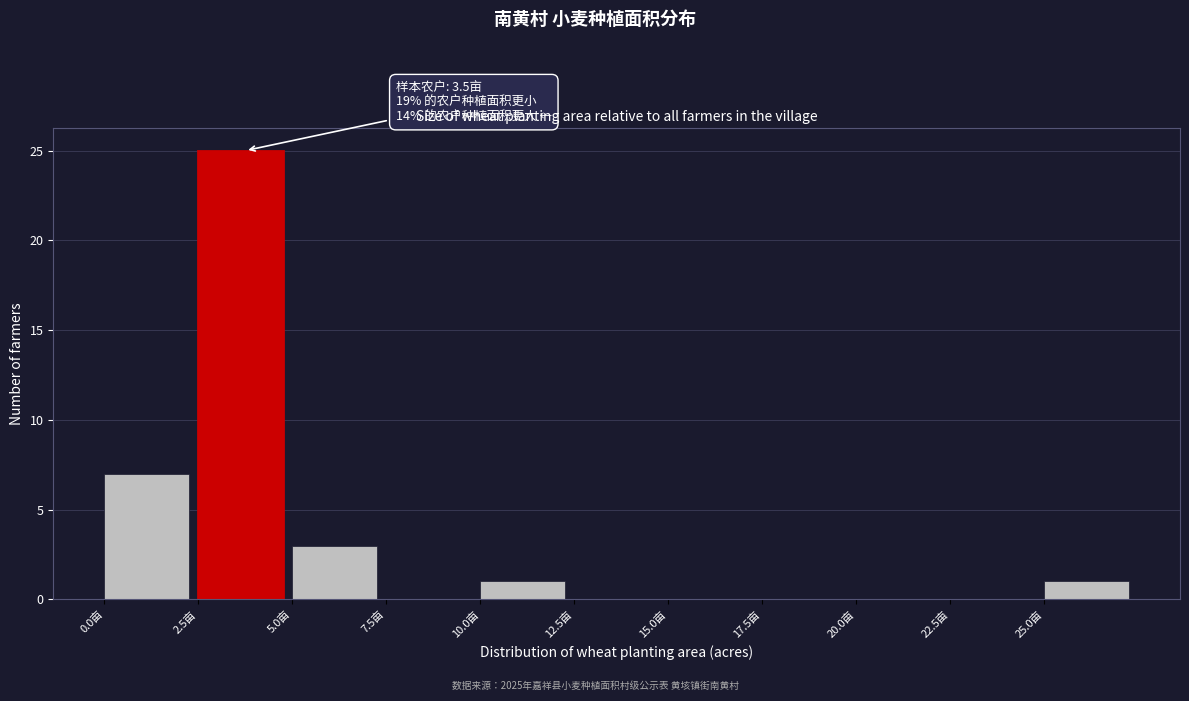

Which range on the x-axis has the tallest bar?

2.5 to 5.0